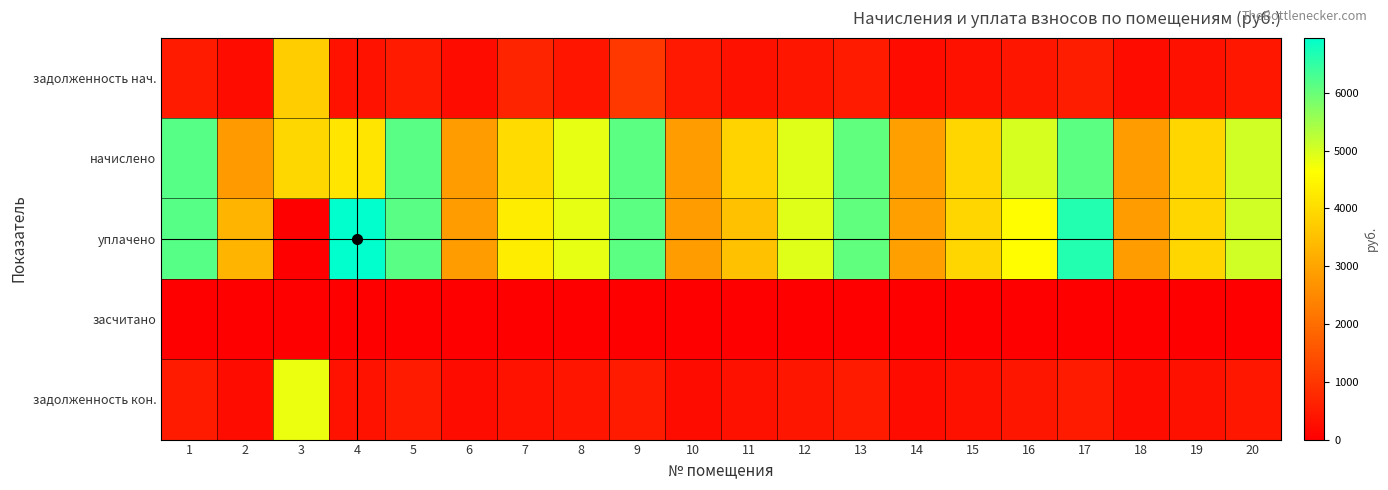

List the series in order of their peak value, highest first.

уплачено, начислено, задолженность кон., задолженность нач., засчитано